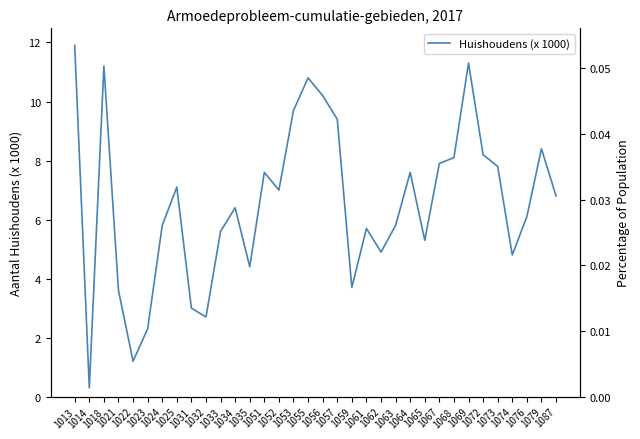

What is the difference between the values at 1068 and 1033?

2.5